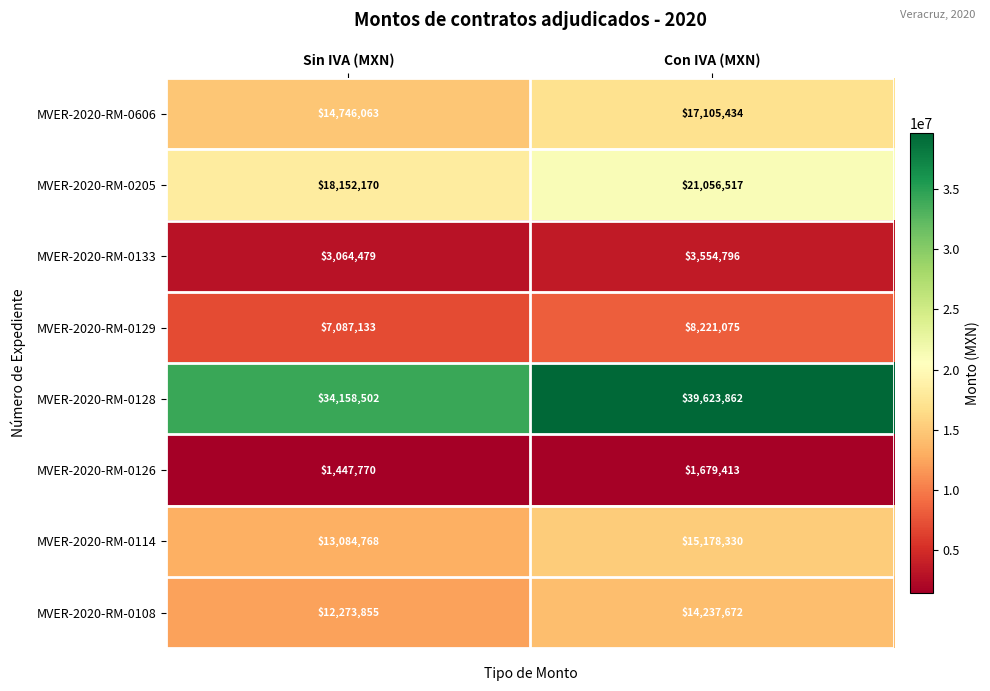

Which series changed the most between Sin IVA (MXN) and Con IVA (MXN)?

MVER-2020-RM-0128